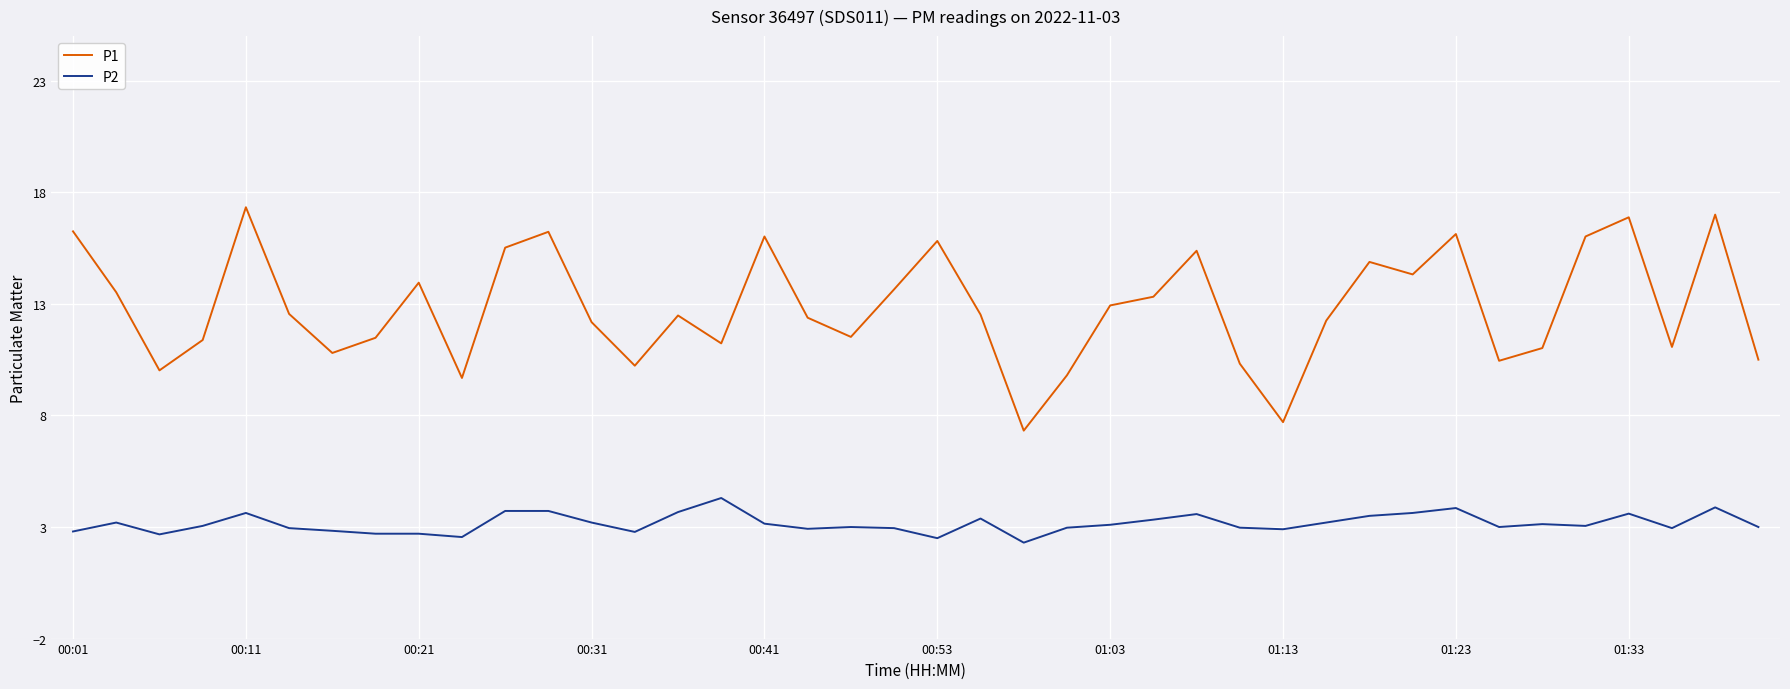

Rank the series by their maximum value, from highest to lowest.

P1, P2